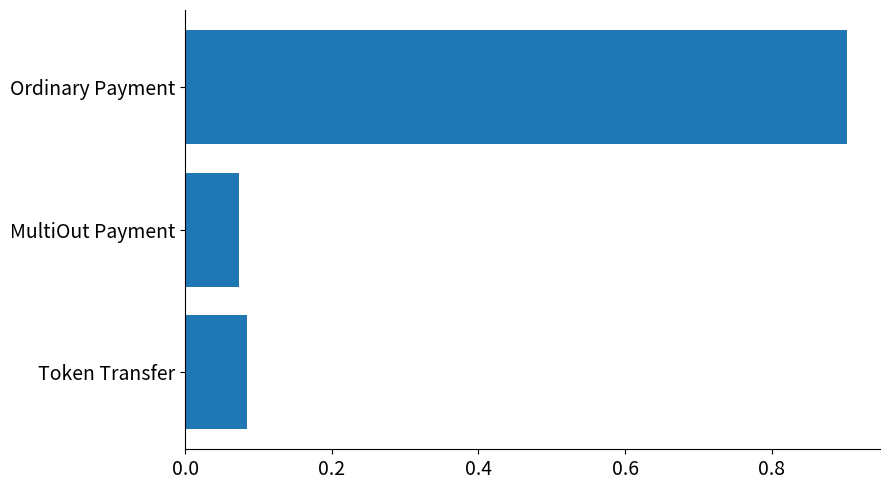

How many bars are there in total?

3